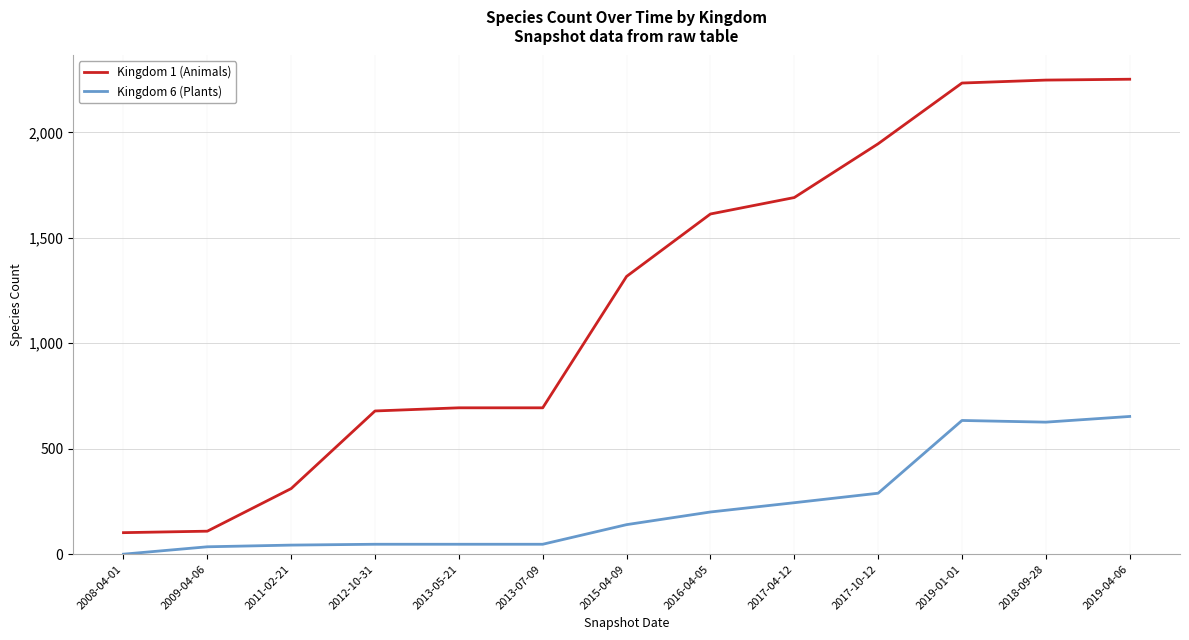

True or false: Kingdom 6 (Plants) and Kingdom 1 (Animals) intersect in this chart.

False